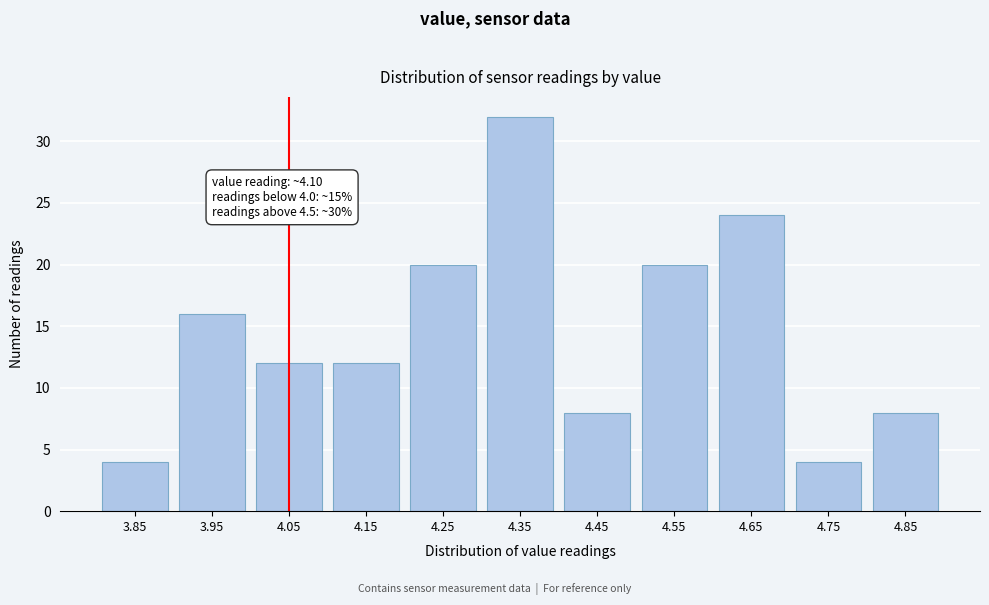

Reading left to right, what are all the values shown in this chart?

4	16	12	12	20	32	8	20	24	4	8